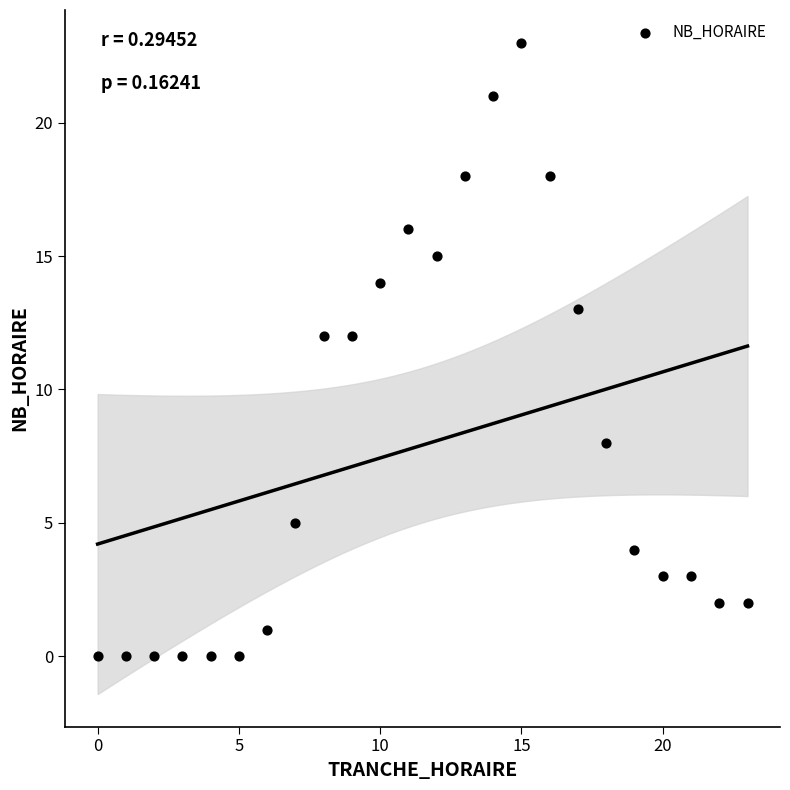

What is the range of X values (max minus min)?

23